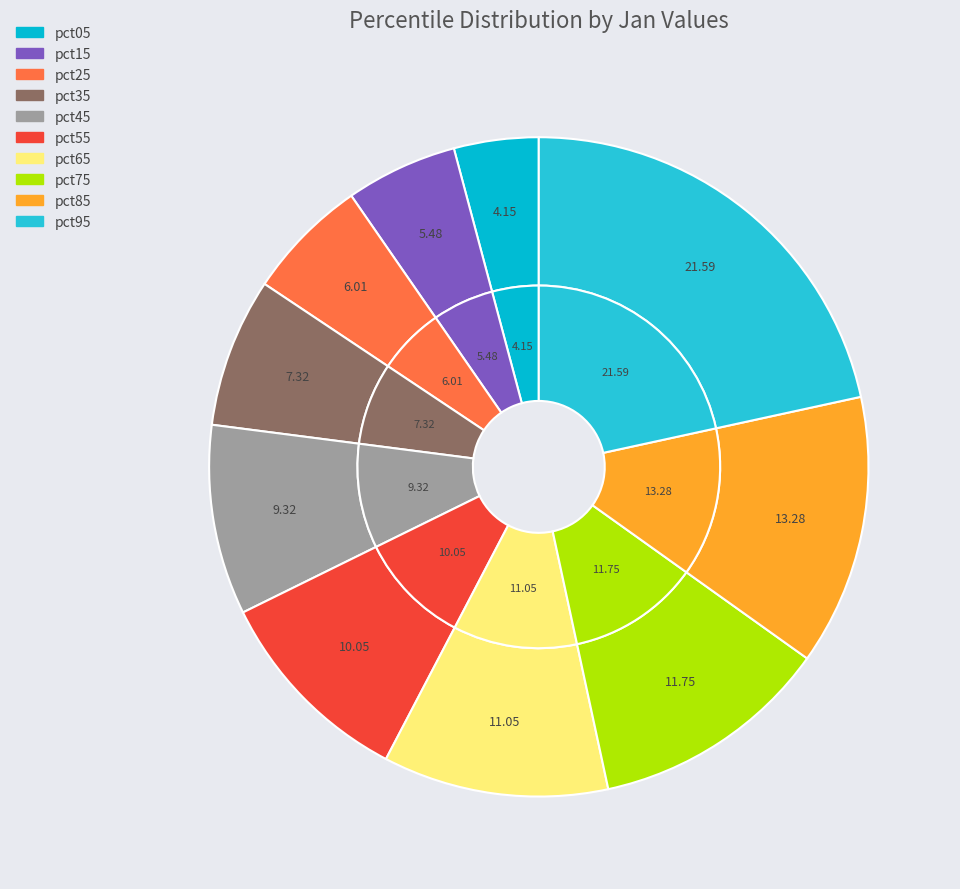

What is the total percentage of pct05 and pct85?

17.4%